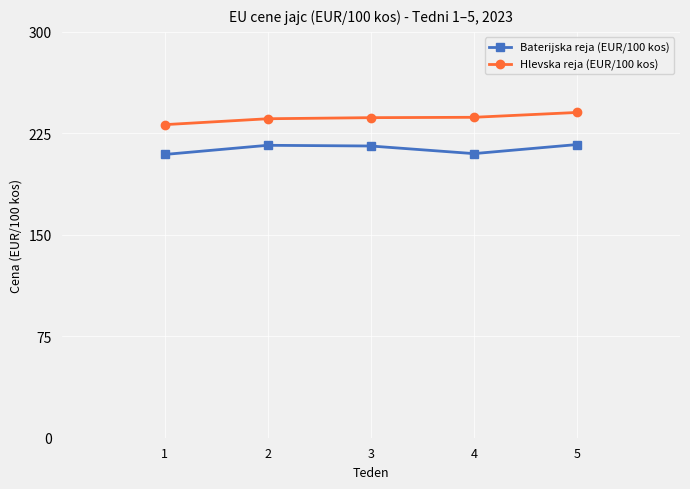

Rank the series at 1 from highest to lowest value.

Hlevska reja (EUR/100 kos), Baterijska reja (EUR/100 kos)